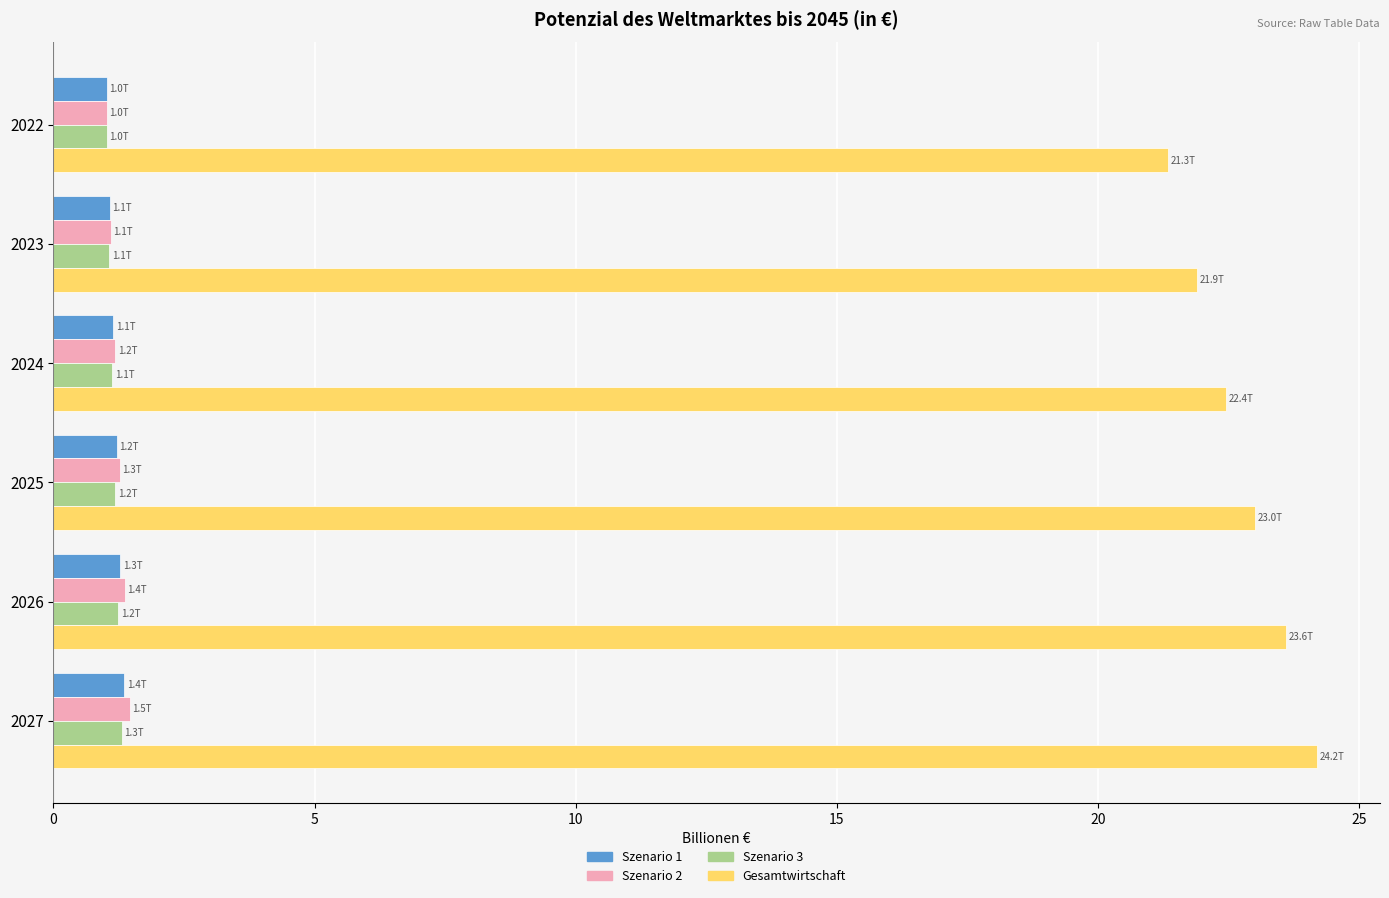

Which label corresponds to the largest value in the chart?

2027